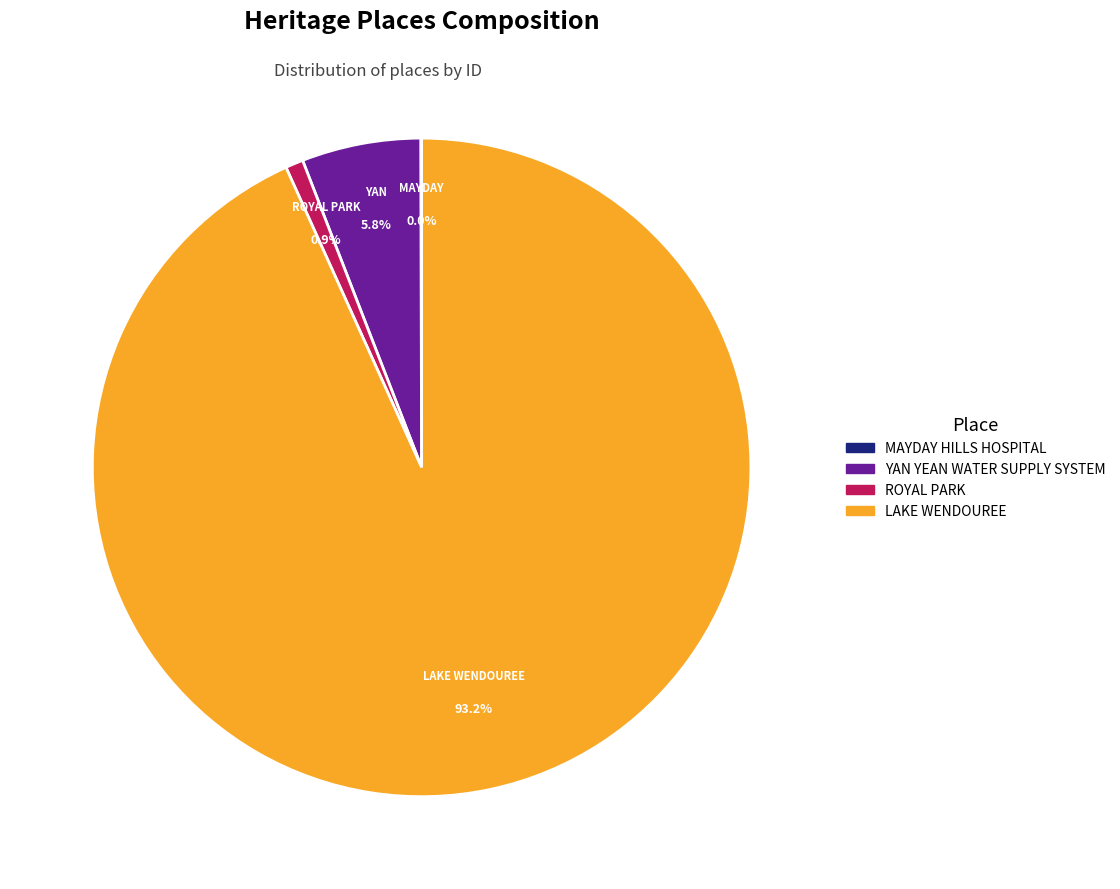

Between LAKE WENDOUREE and ROYAL PARK, which is larger?

LAKE WENDOUREE